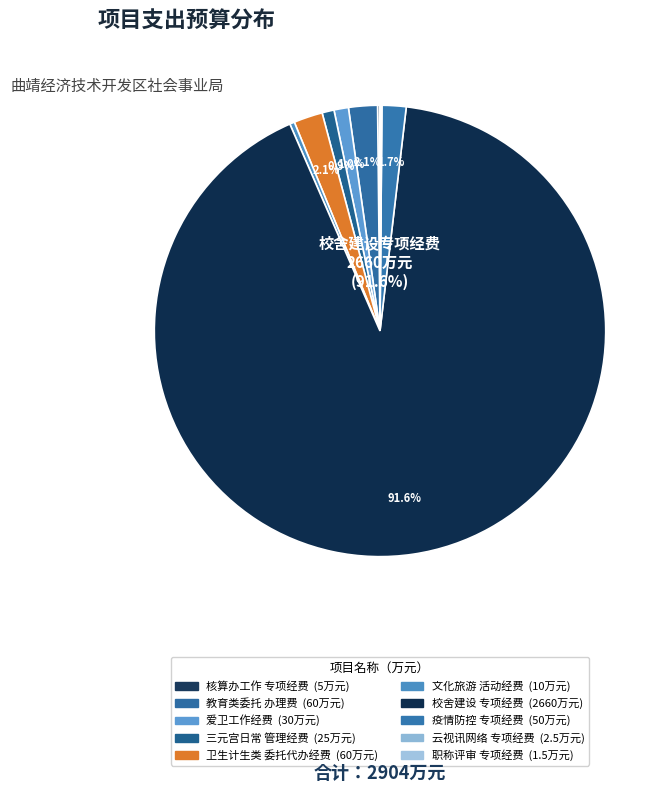

To the nearest percent, what is the average slice percentage?

10%